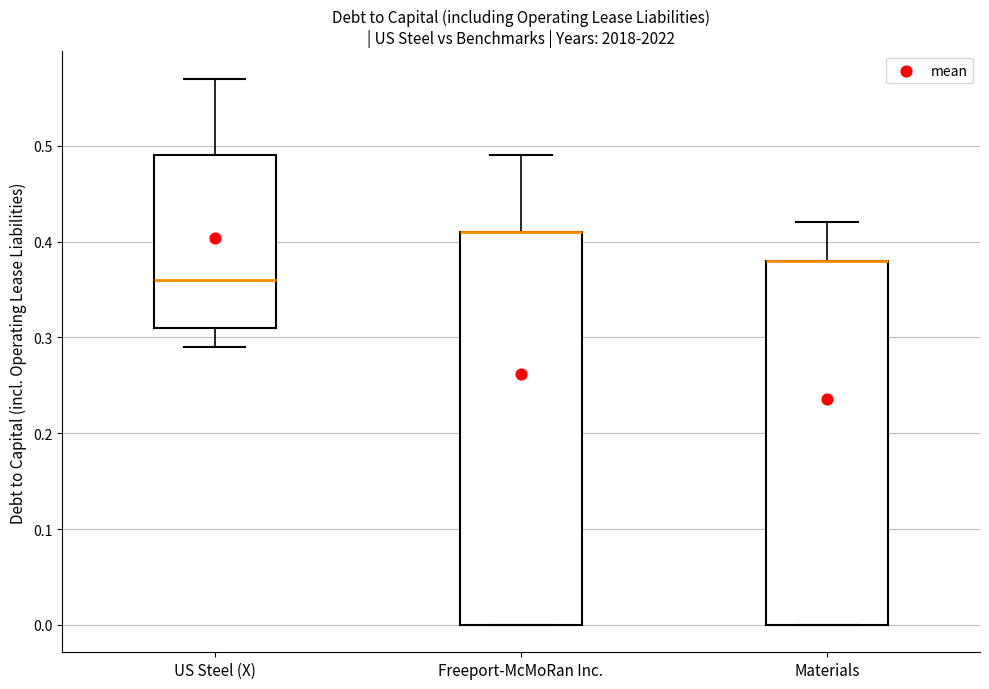

Where is the lower edge of the box for Freeport-McMoRan Inc. on the y-axis? The values are not printed on the chart, so give them approximately, as read against the axis.

0.00